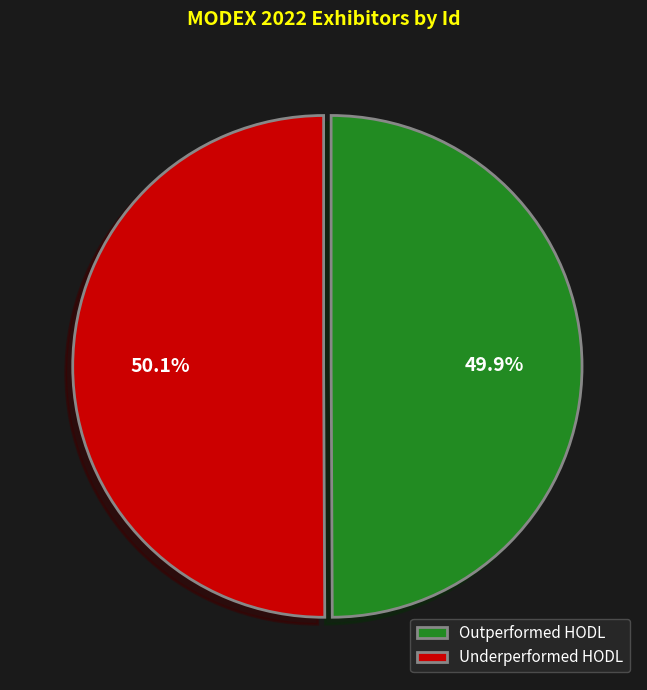

To the nearest percent, what is the average slice percentage?

50%